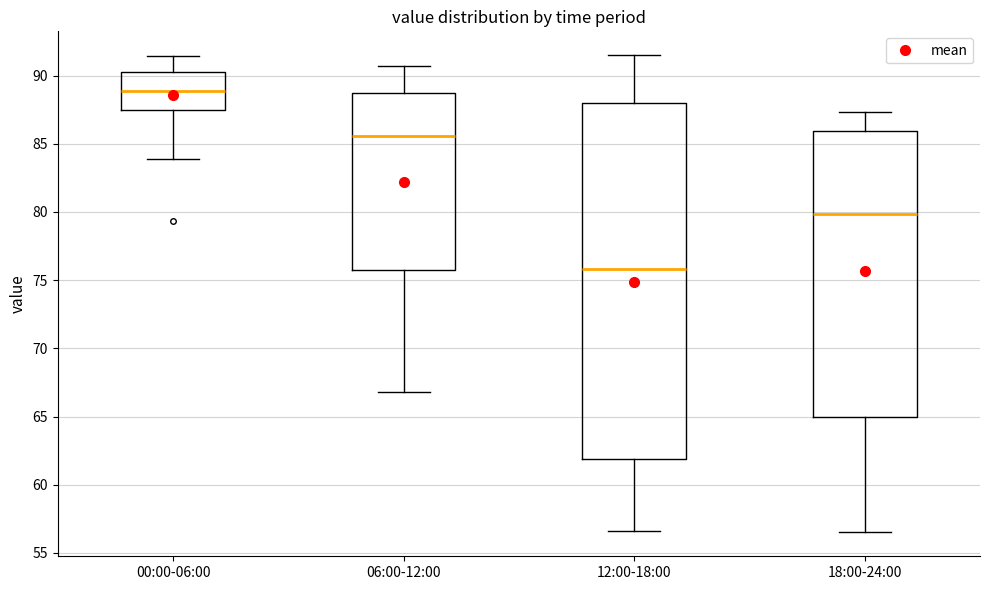

Which box's median line is the lowest?

12:00-18:00